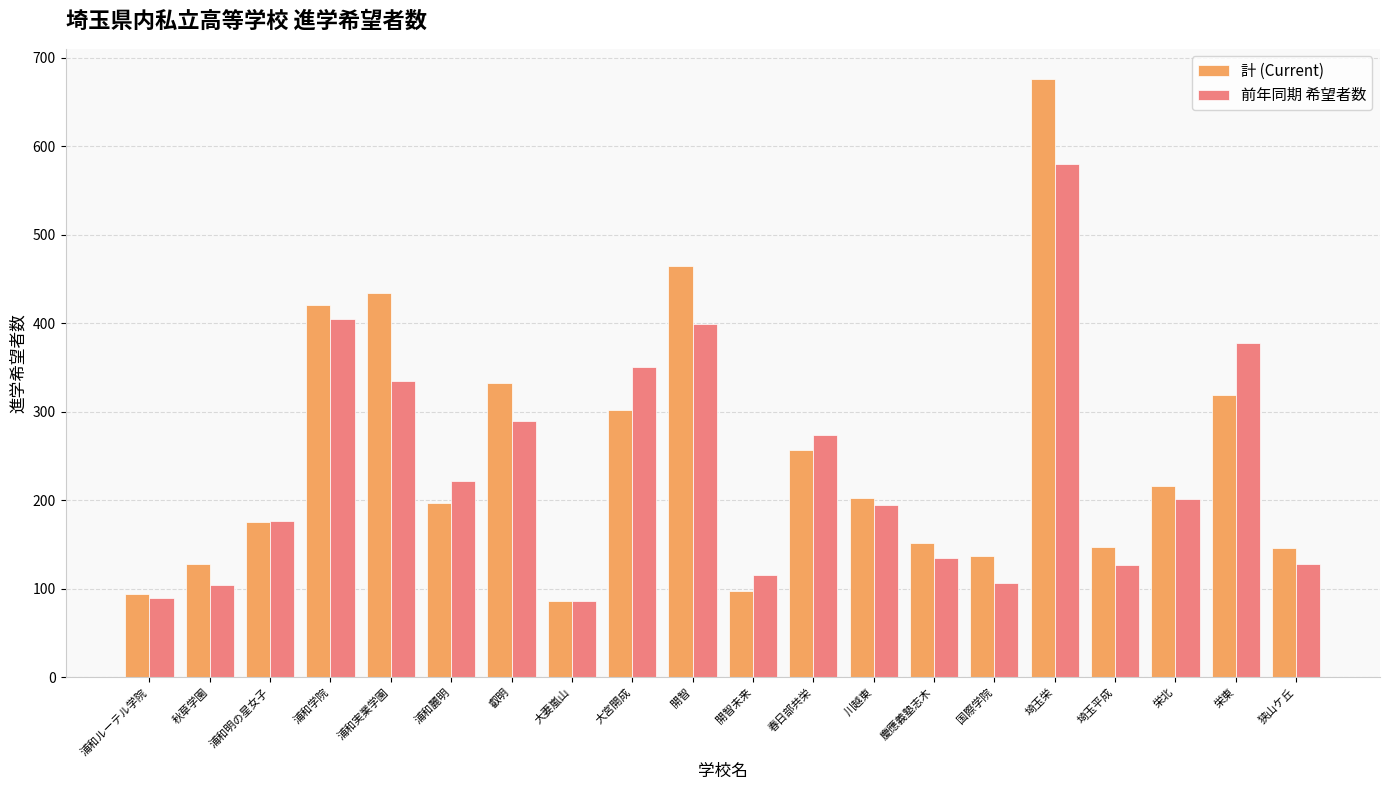

How many groups of bars are there?

20